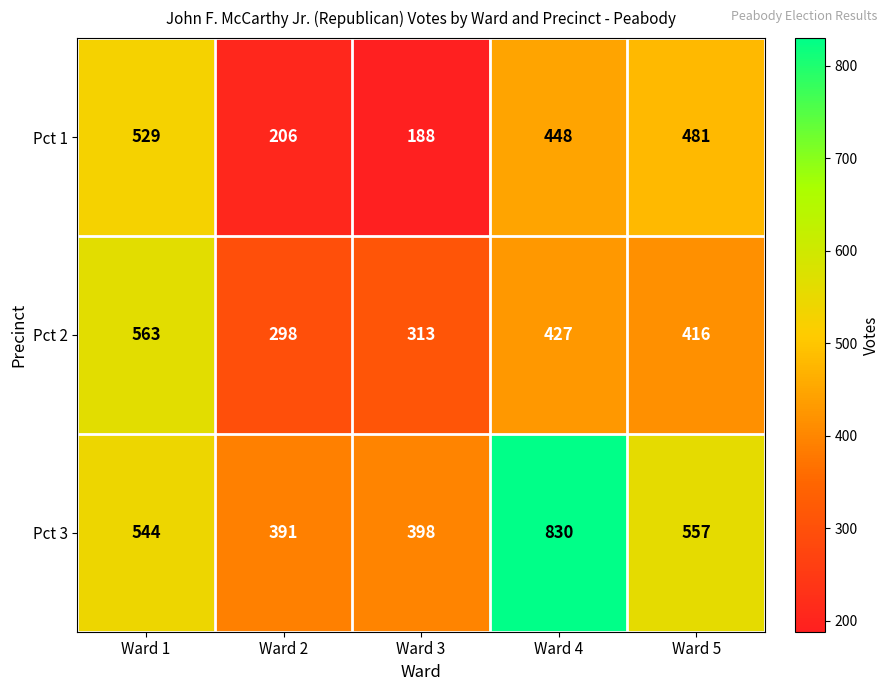

The Pct 3 series shows 398 at Ward 3. True or false?

True